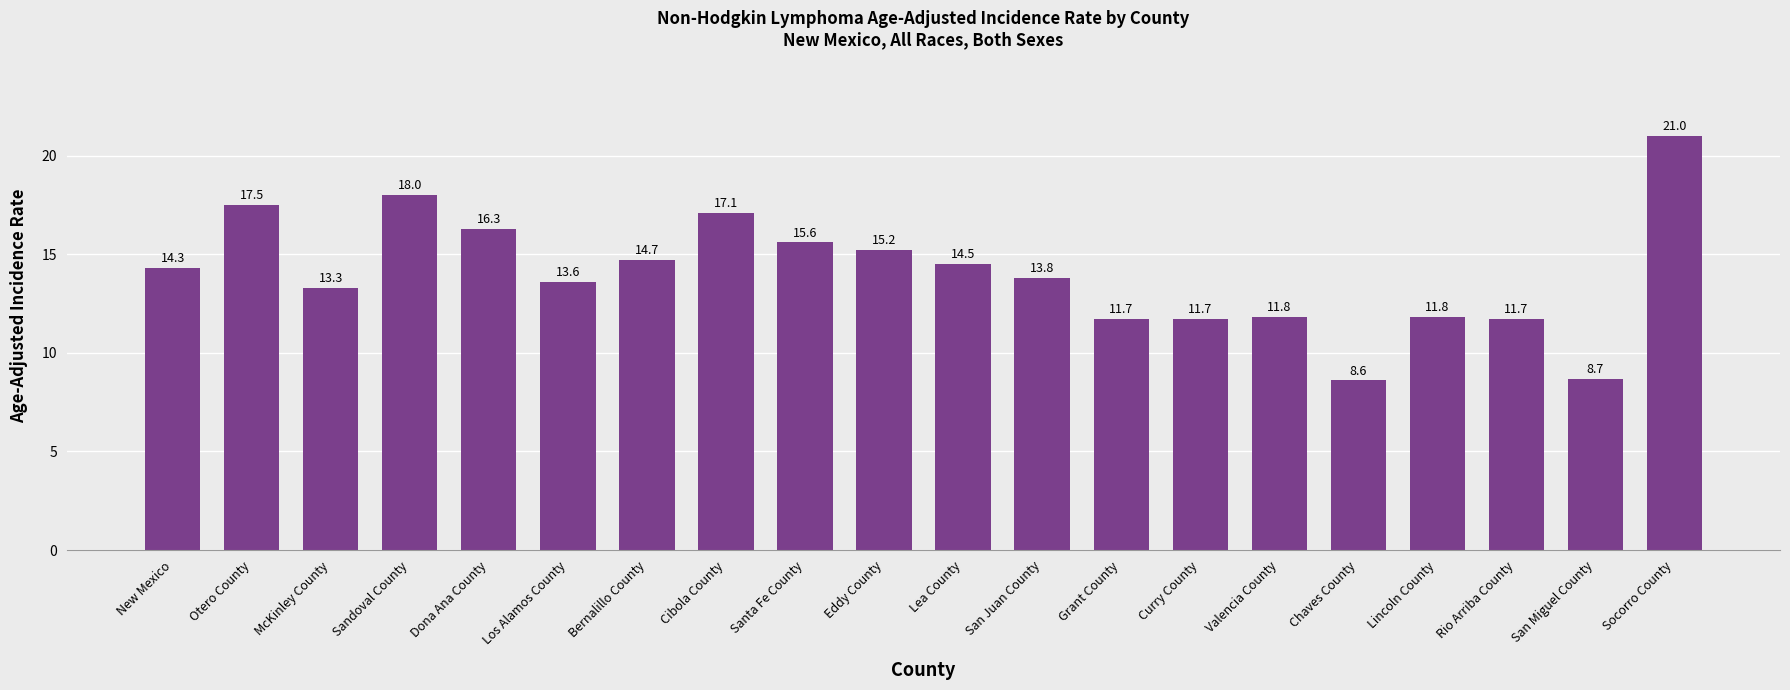

Reading left to right, extract all data points from this chart.

New Mexico=14.3	Otero County=17.5	McKinley County=13.3	Sandoval County=18.0	Dona Ana County=16.3	Los Alamos County=13.6	Bernalillo County=14.7	Cibola County=17.1	Santa Fe County=15.6	Eddy County=15.2	Lea County=14.5	San Juan County=13.8	Grant County=11.7	Curry County=11.7	Valencia County=11.8	Chaves County=8.6	Lincoln County=11.8	Rio Arriba County=11.7	San Miguel County=8.7	Socorro County=21.0